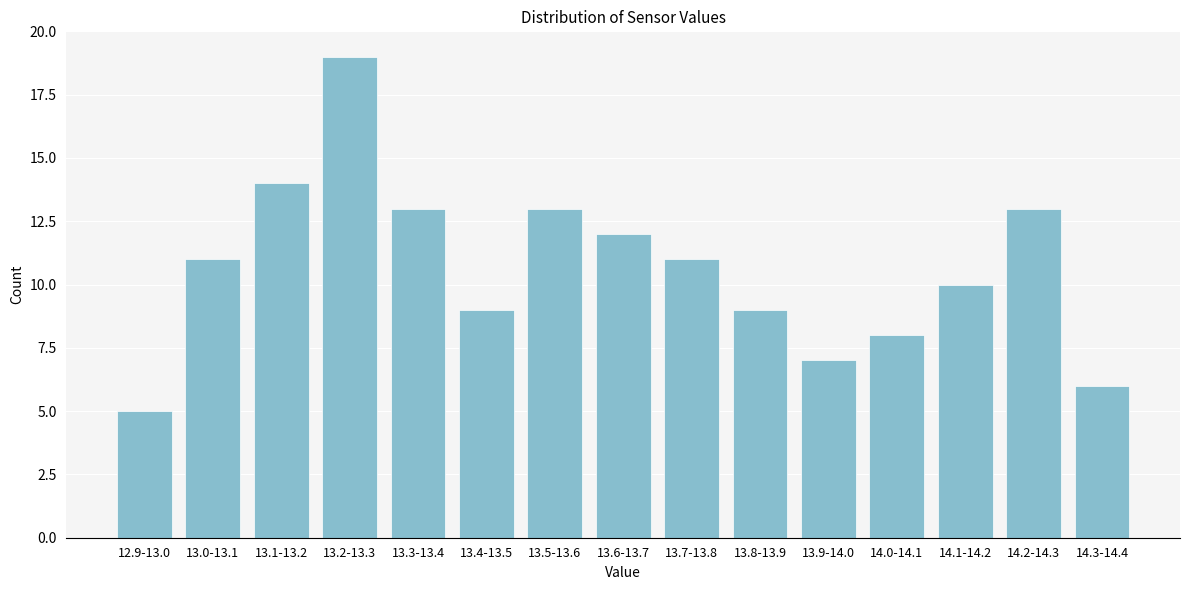

Reading left to right, extract all data points from this chart.

12.9-13.0=5	13.0-13.1=11	13.1-13.2=14	13.2-13.3=19	13.3-13.4=13	13.4-13.5=9	13.5-13.6=13	13.6-13.7=12	13.7-13.8=11	13.8-13.9=9	13.9-14.0=7	14.0-14.1=8	14.1-14.2=10	14.2-14.3=13	14.3-14.4=6